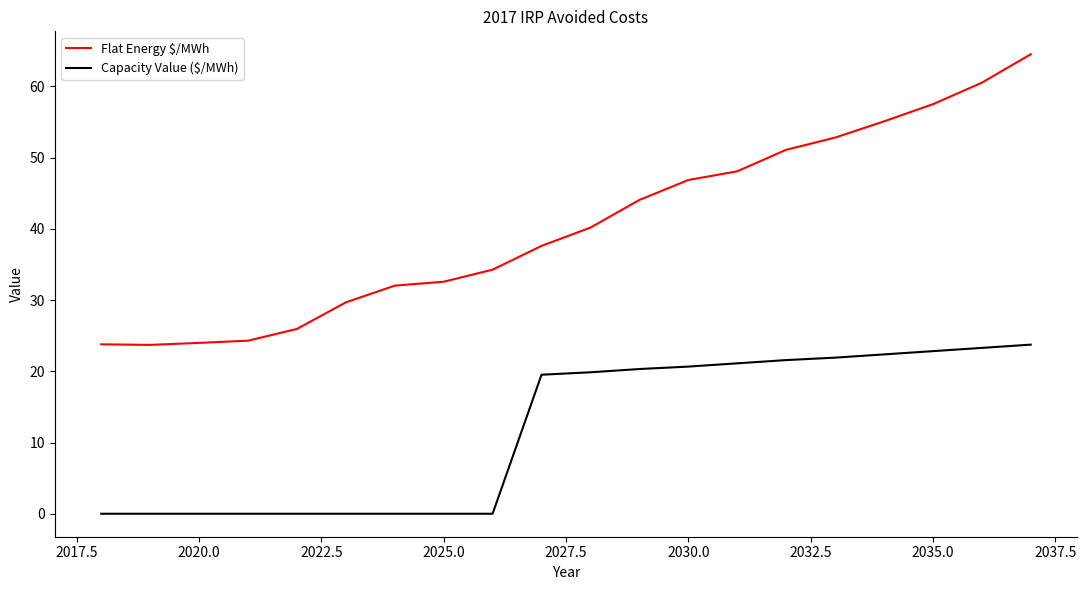

What is the highest value of the Flat Energy $/MWh series?

64.5